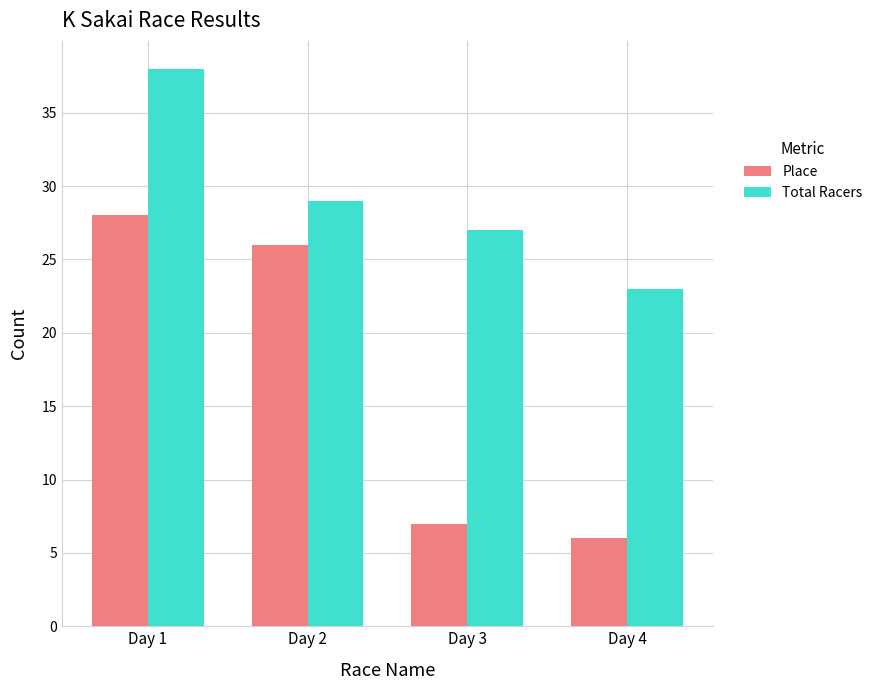

Is it true that Place equals 15 at Day 1?

False